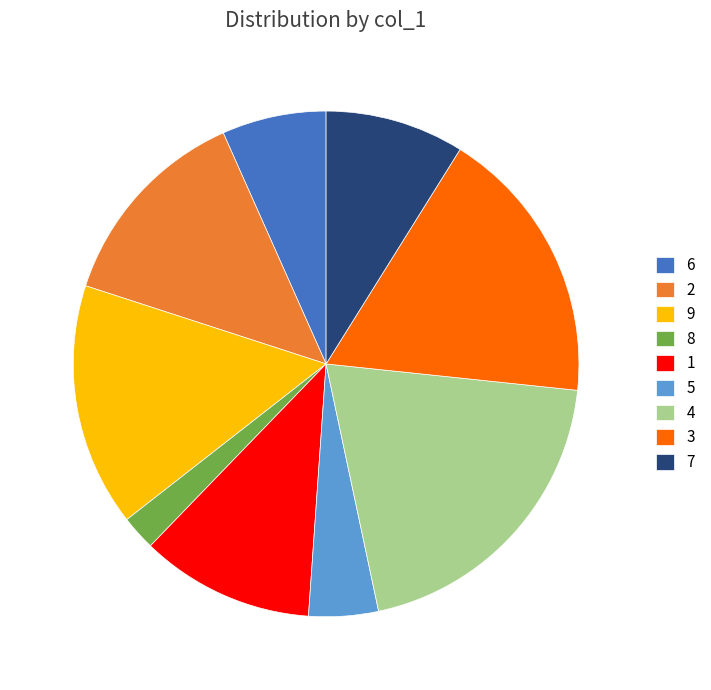

Does any single category account for the majority?

No